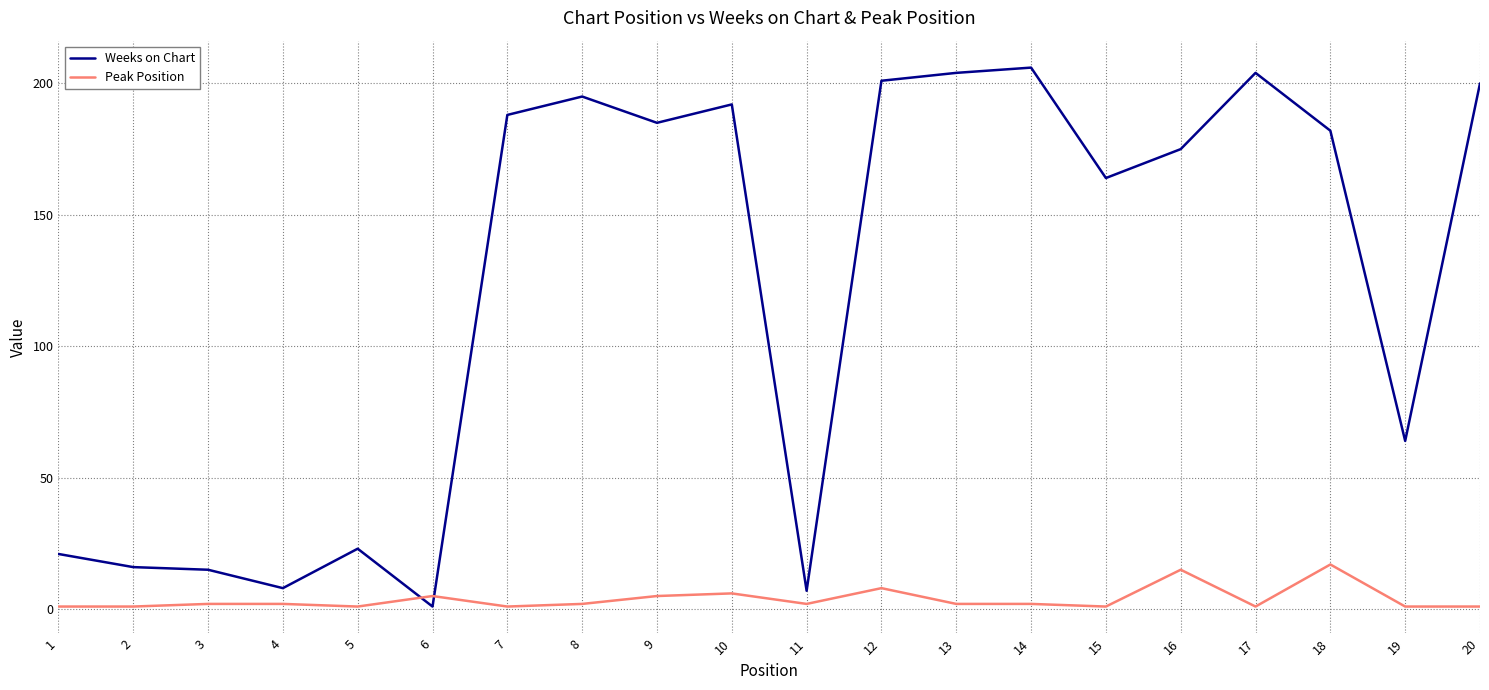

Where do Peak Position and Weeks on Chart first cross each other?

5 and 6